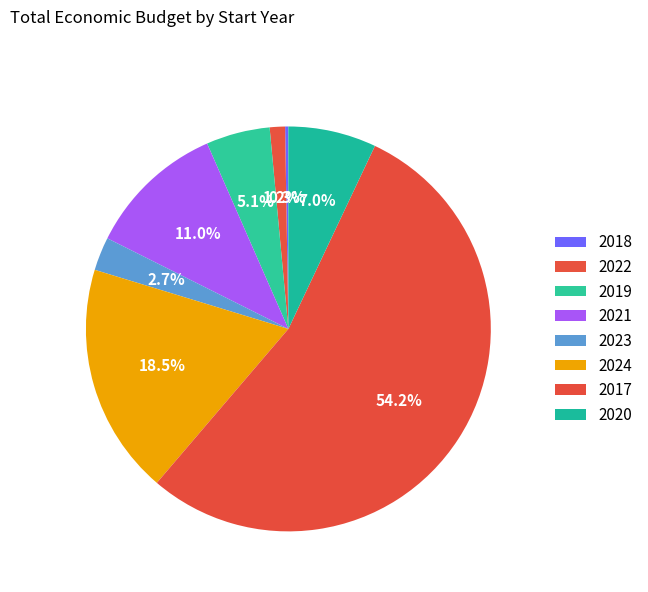

The 2020 slice represents 7% of the pie. True or false?

True